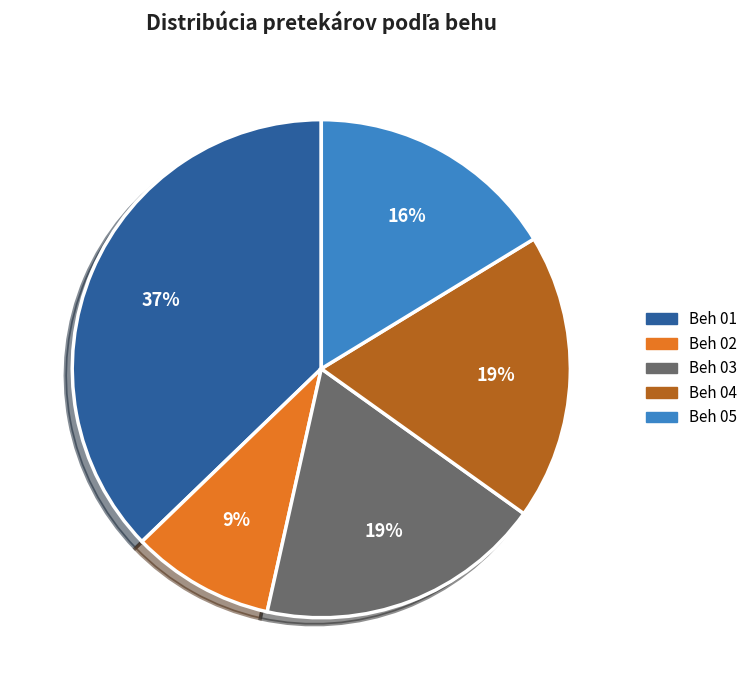

To the nearest percent, what percentage of the pie is Beh 03?

19%